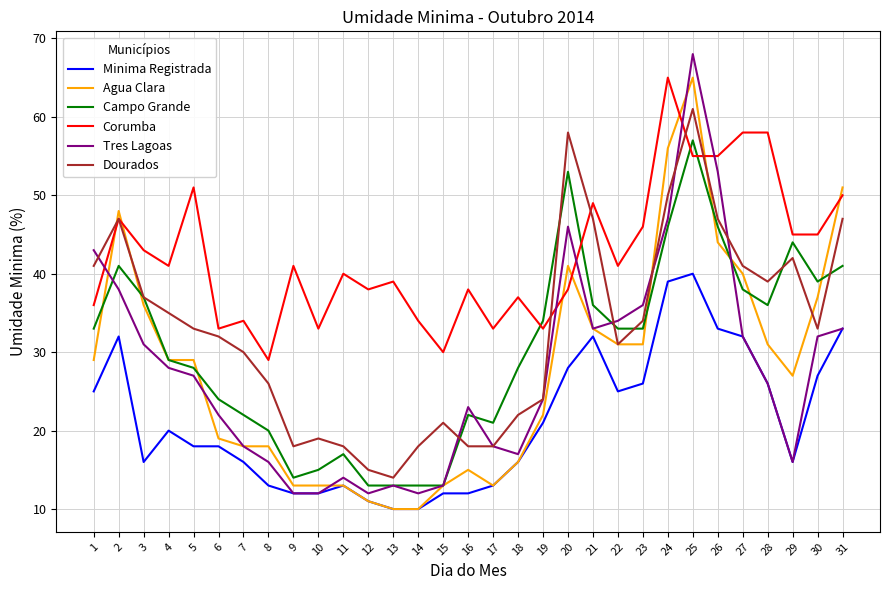

Between which two adjacent categories do Campo Grande and Agua Clara first intersect?

1 and 2